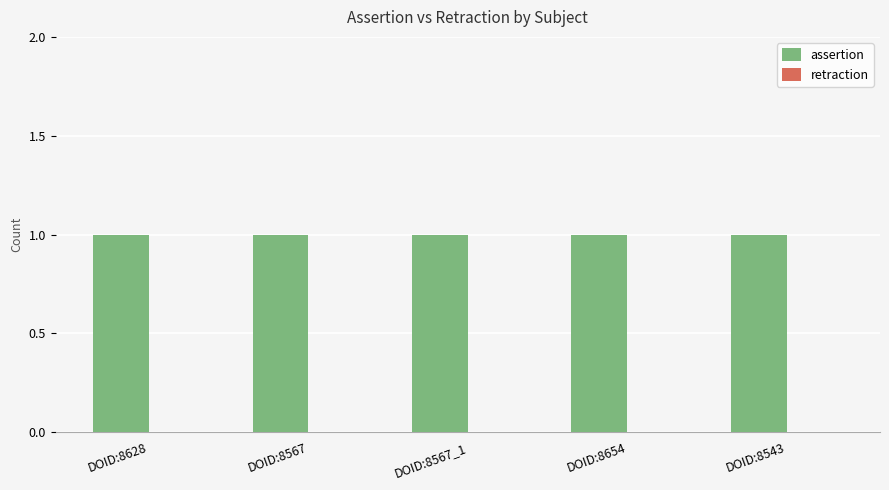

Is the value of retraction at DOID:8567 greater than the value of assertion at DOID:8628?

No